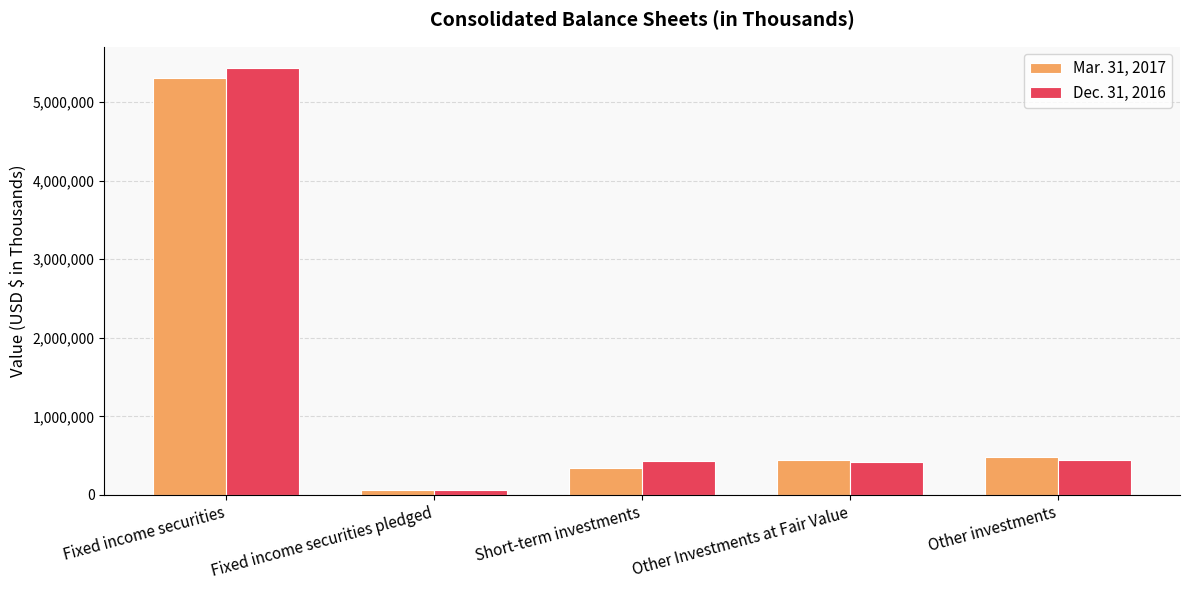

What is the smallest value displayed?

64833